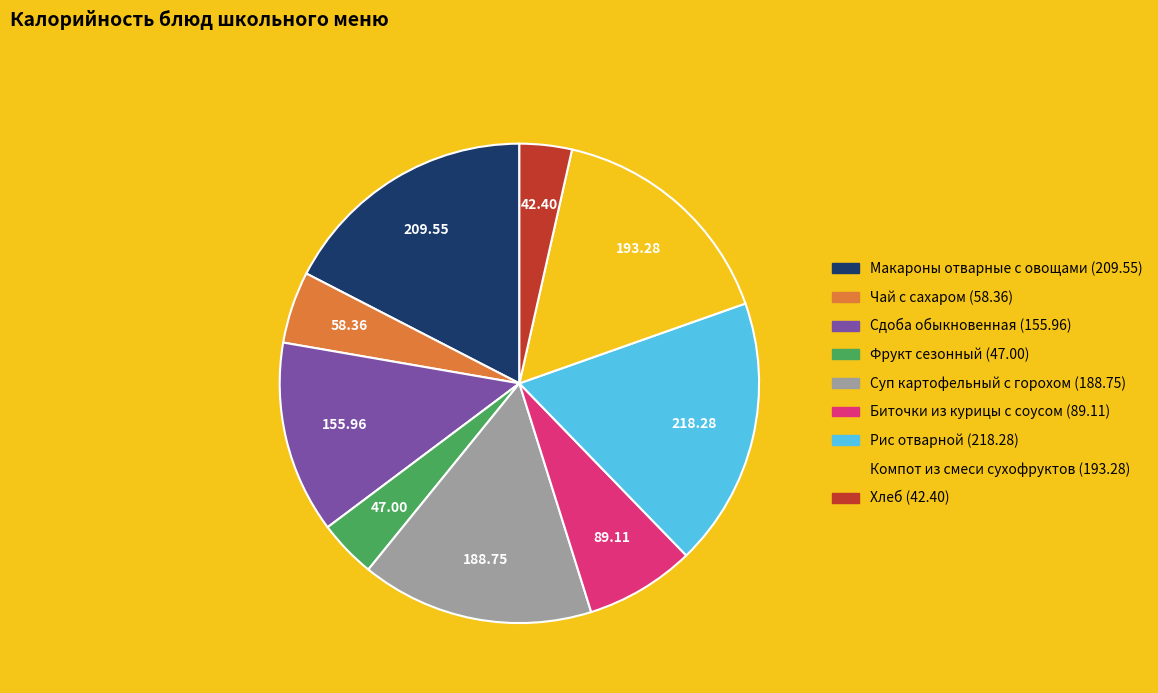

Between Макароны отварные с овощами and Хлеб, which is larger?

Макароны отварные с овощами